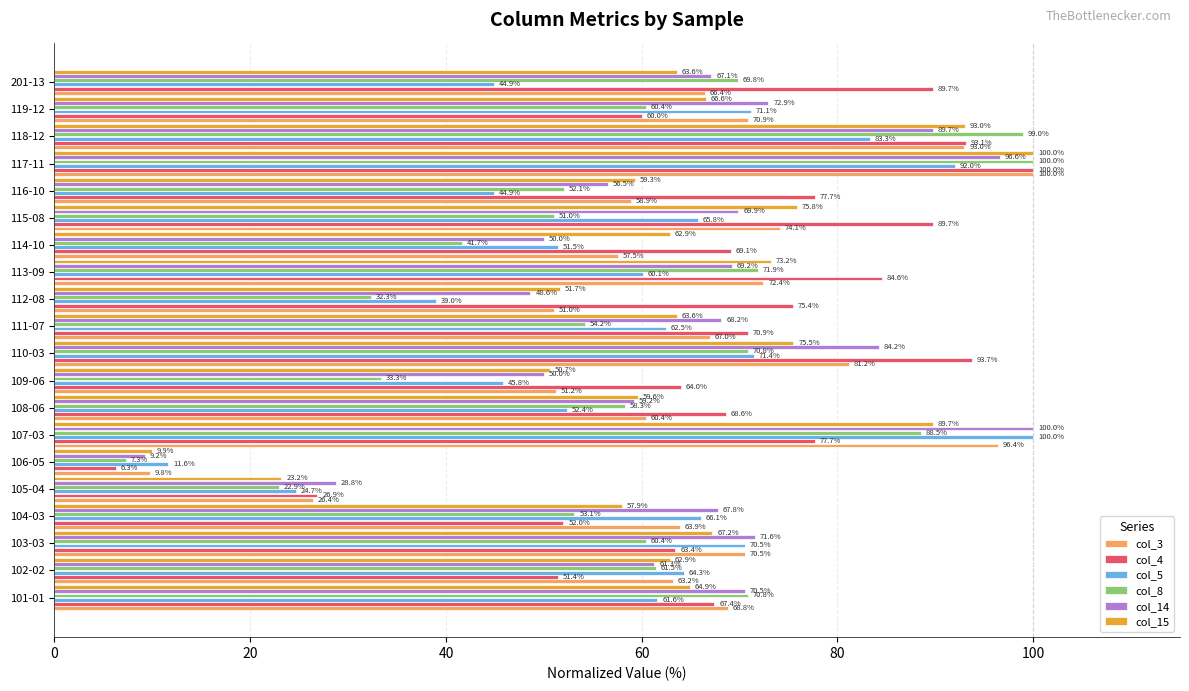

At how many categories does at least one series exceed 24?

19